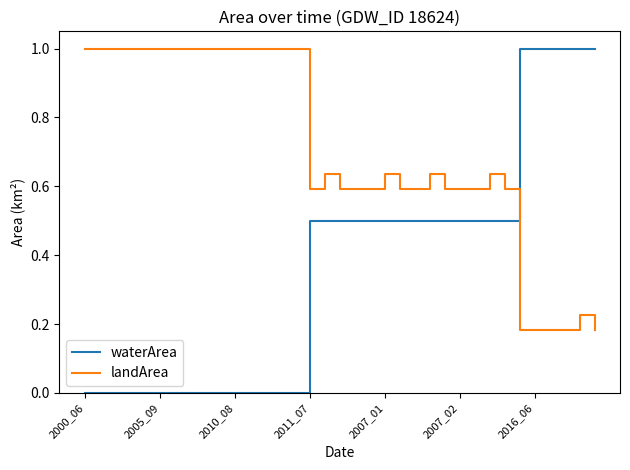

Which series has the widest spread of values?

waterArea